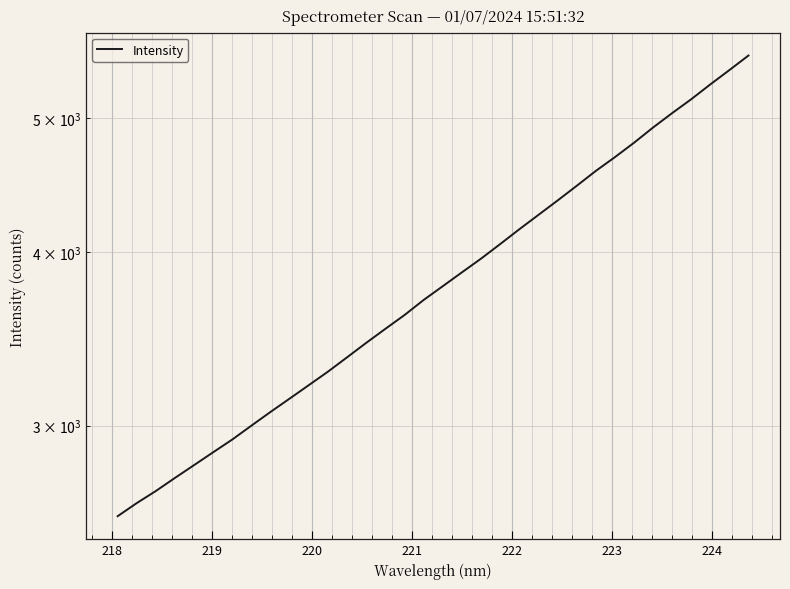

What is the sum of all values?

130898.4